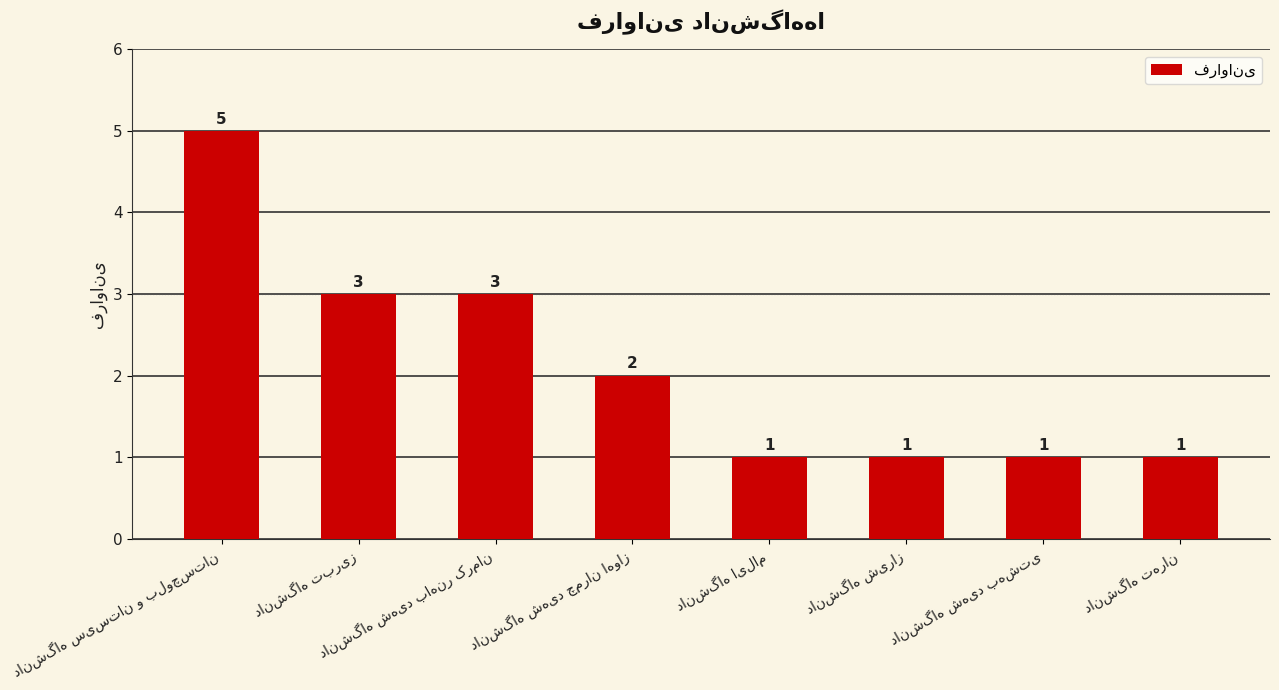

What is the value of the 5th bar from the left?

1